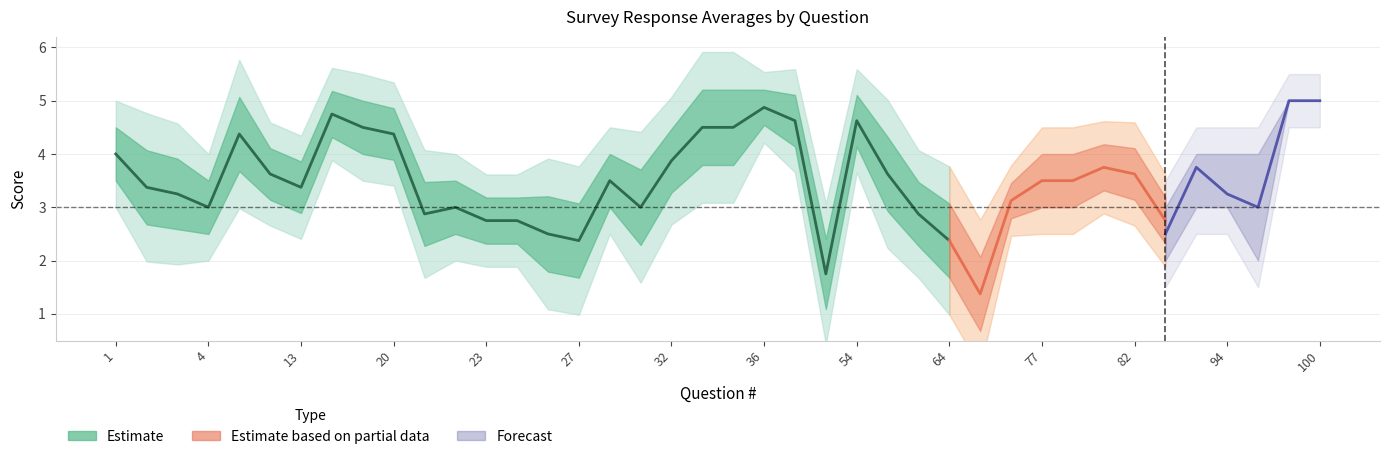

The value of Avg at 56 is 3.6. True or false?

True